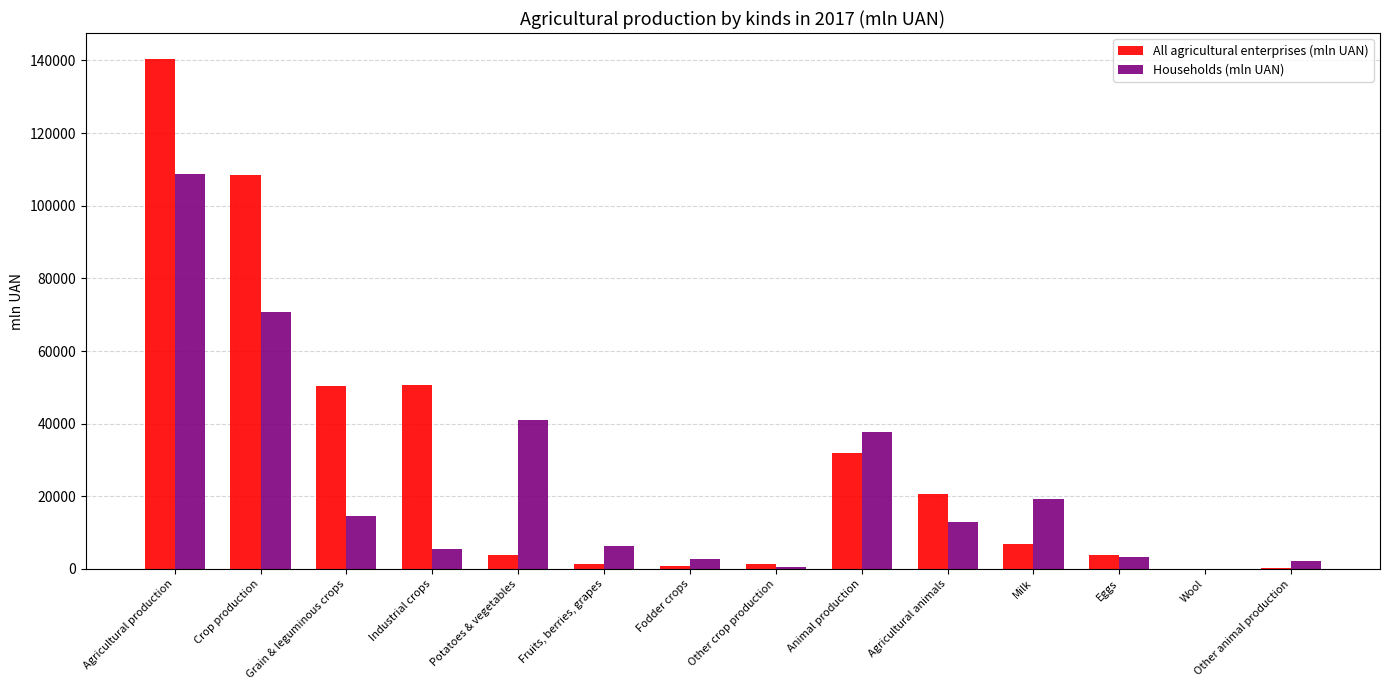

What is the sum of all Households (mln UAN) values?

325865.4